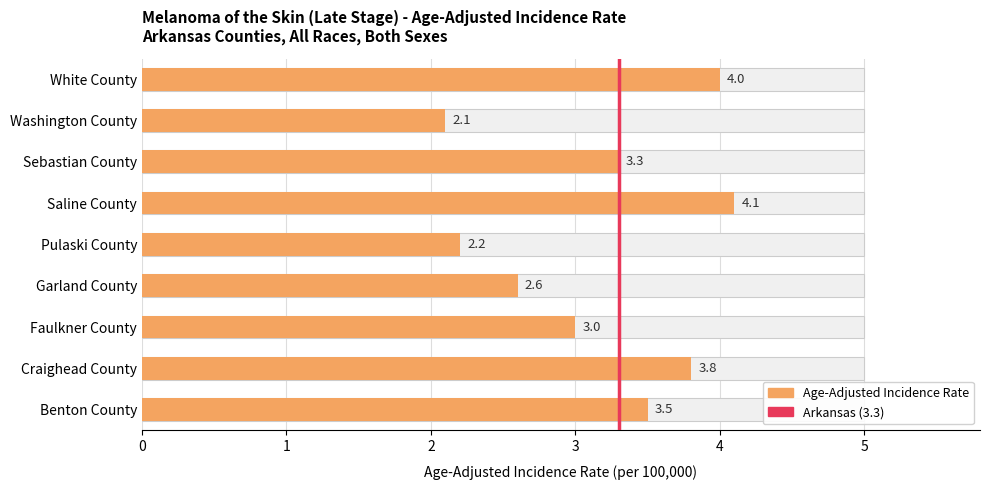

What is the sum of all values?

28.6